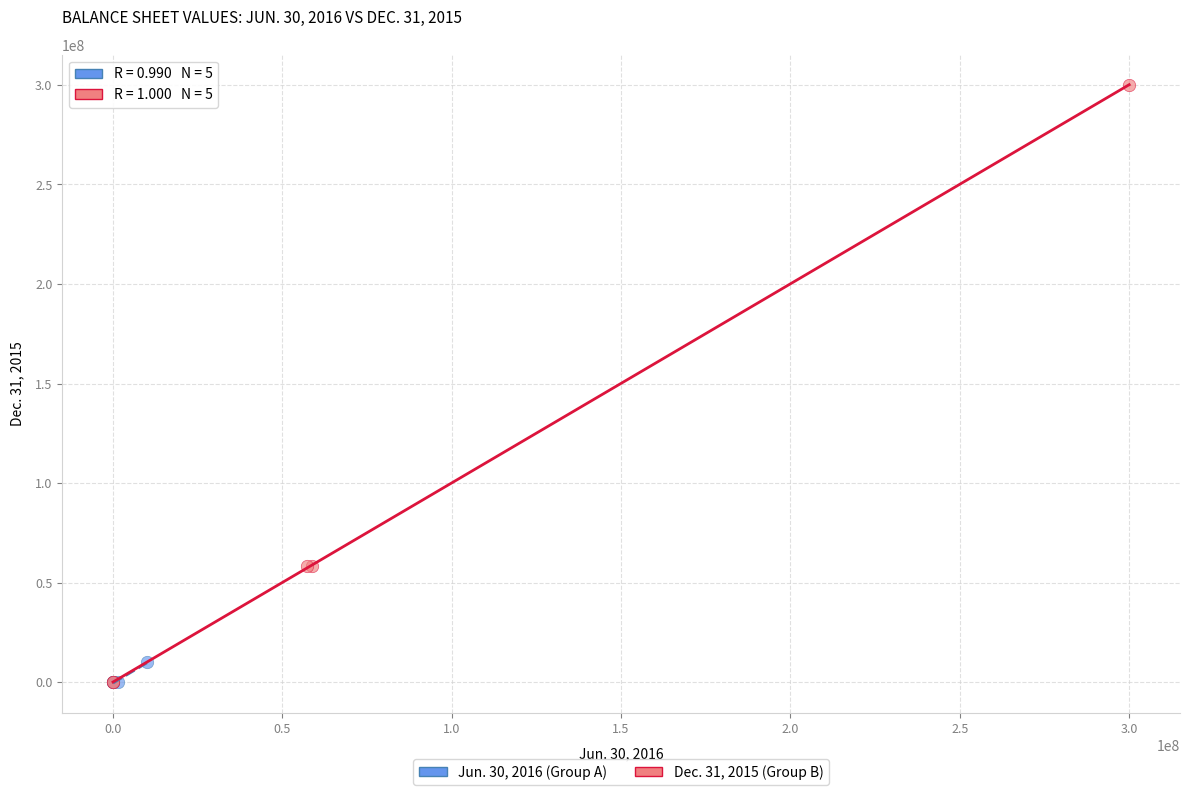

Which series reaches the maximum Y coordinate?

Dec. 31, 2015 (Group B)